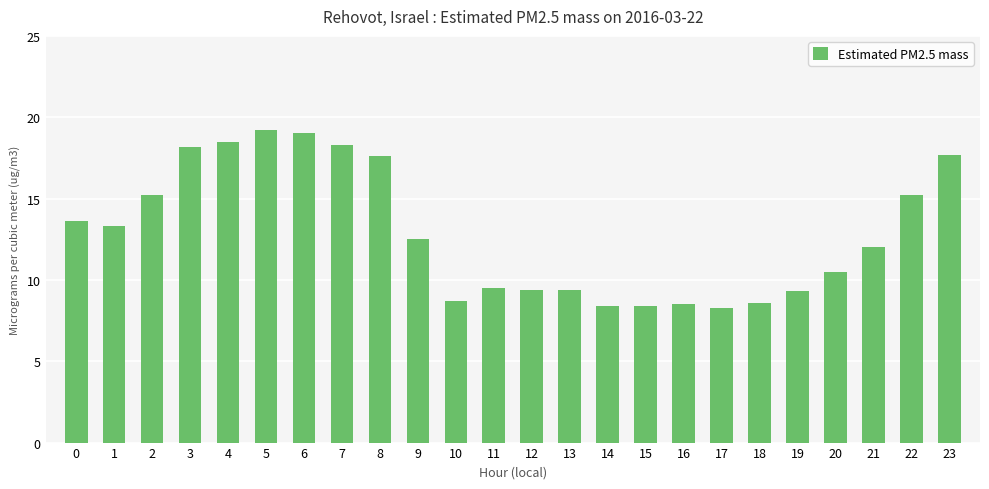

What is the greatest value displayed?

19.2